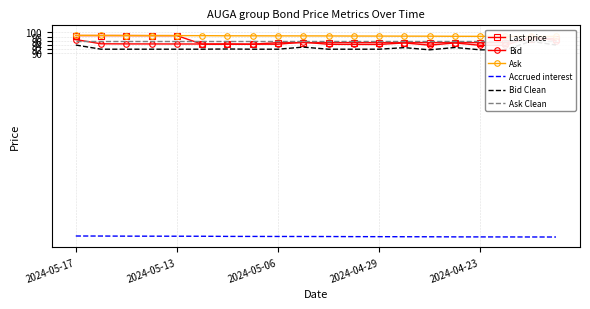

Which category has the highest value across all series?

2024-05-17